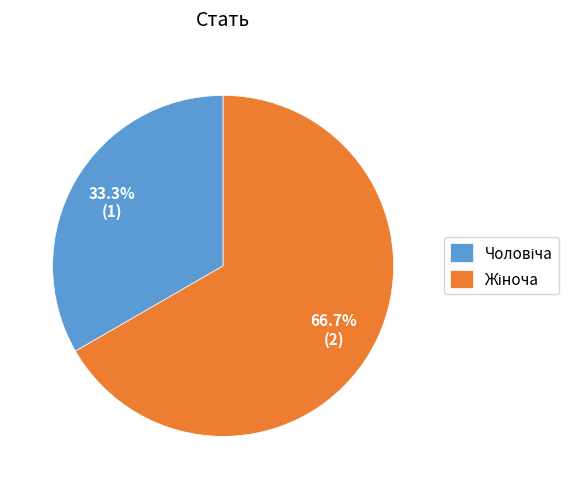

Is it true that Чоловіча is 41% of the pie?

False